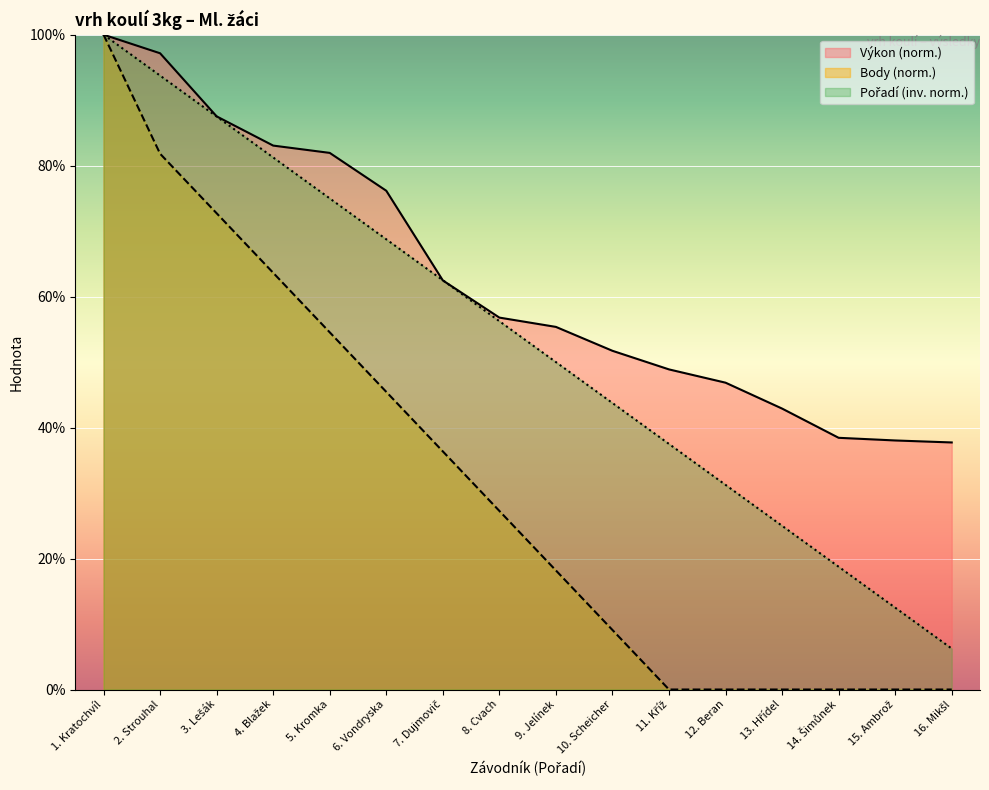

Which series has the largest total across all categories?

Výkon (norm.)